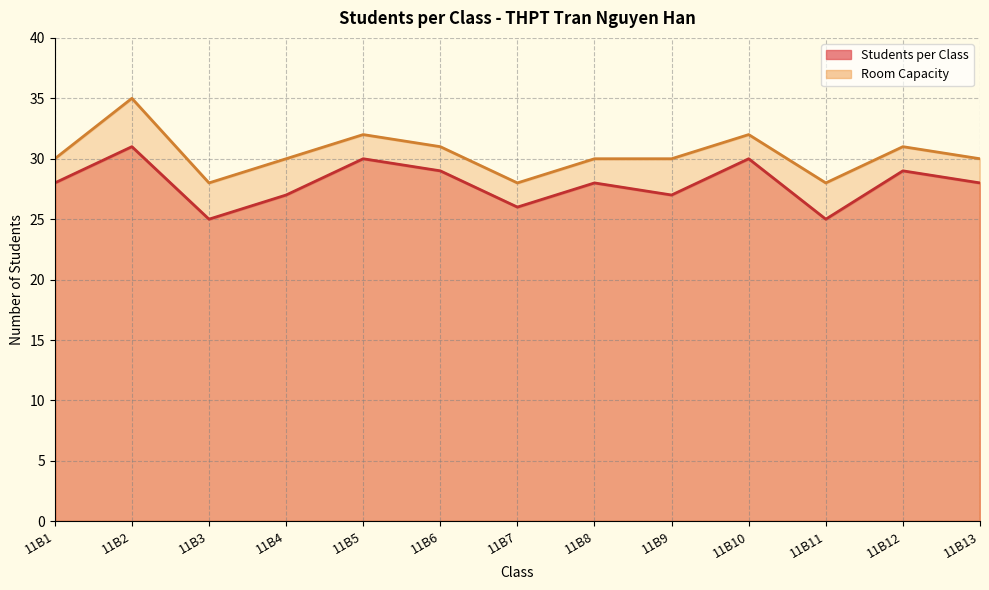

At how many categories does at least one series exceed 28?

10